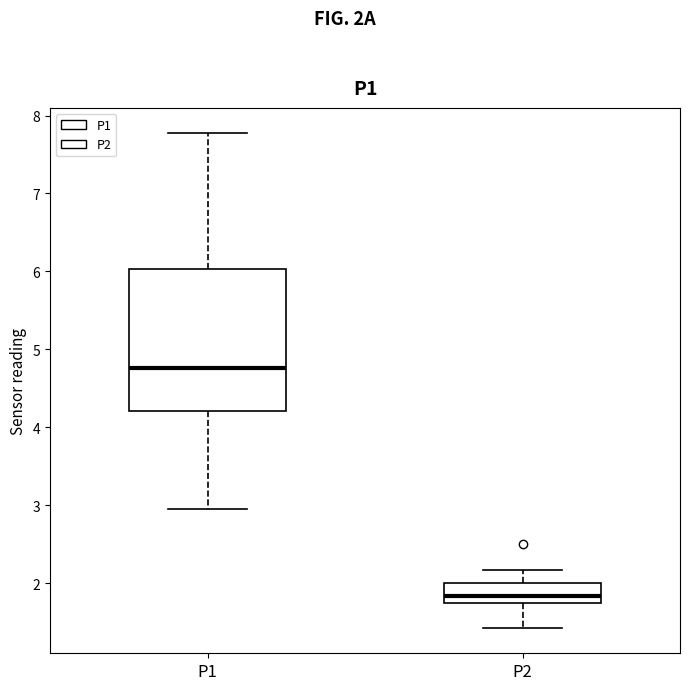

Reading left to right, transcribe this box plot: for each box, give where its median line is, the range the box spans, and where its two whiskers end, as read against the y-axis. The values are not printed on the chart, so give them approximately, as read against the axis.

P1: median 4.8, box 4.2 to 6.0, whiskers 3.0 to 7.8
P2: median 1.8, box 1.7 to 2.0, whiskers 1.4 to 2.2